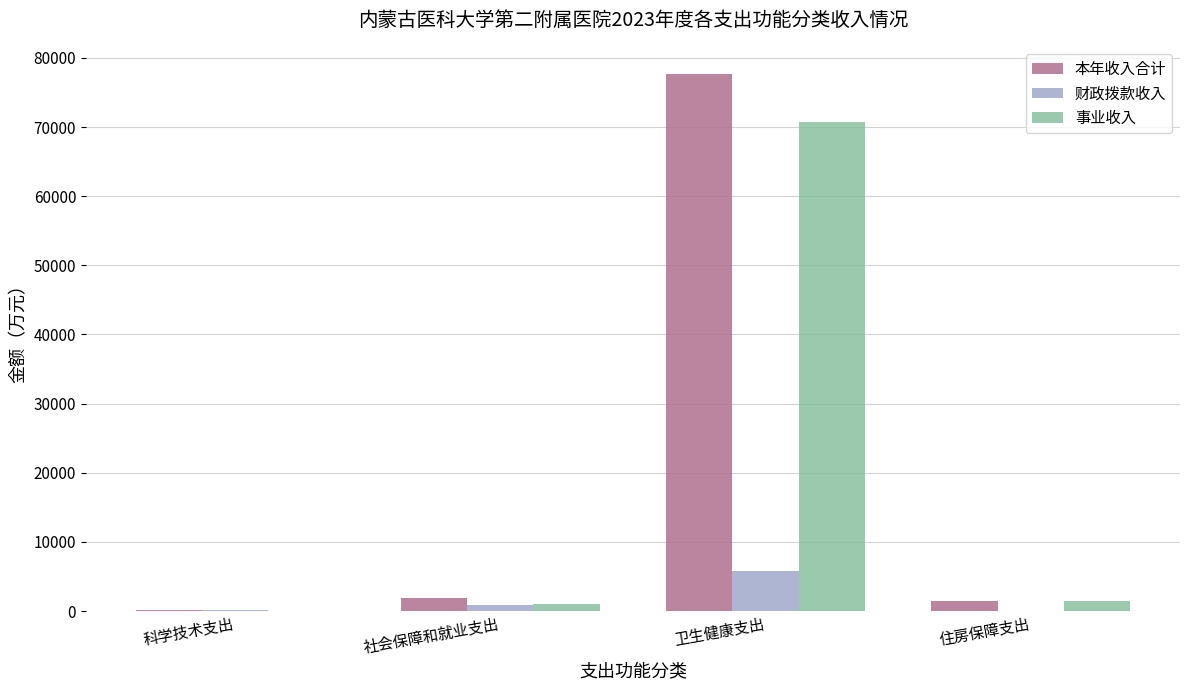

What is the greatest value displayed?

77716.9